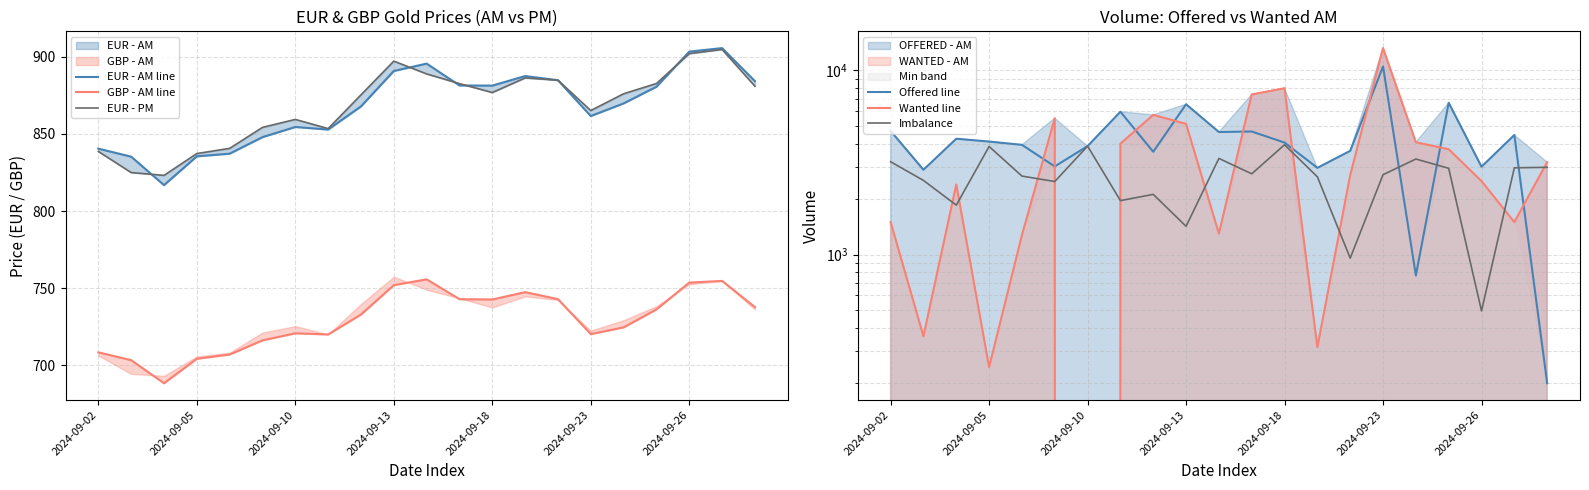

What is the total value across all series at 11?

17307.0